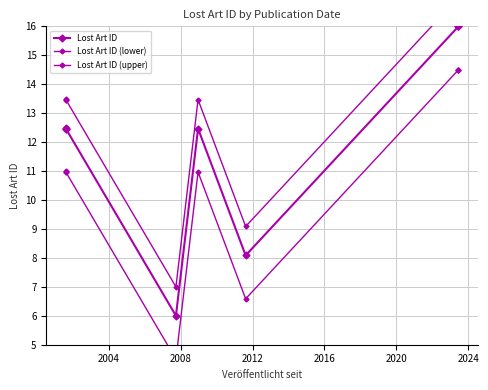

What are all the series names shown in the legend?

Lost Art ID, Lost Art ID (lower), Lost Art ID (upper)